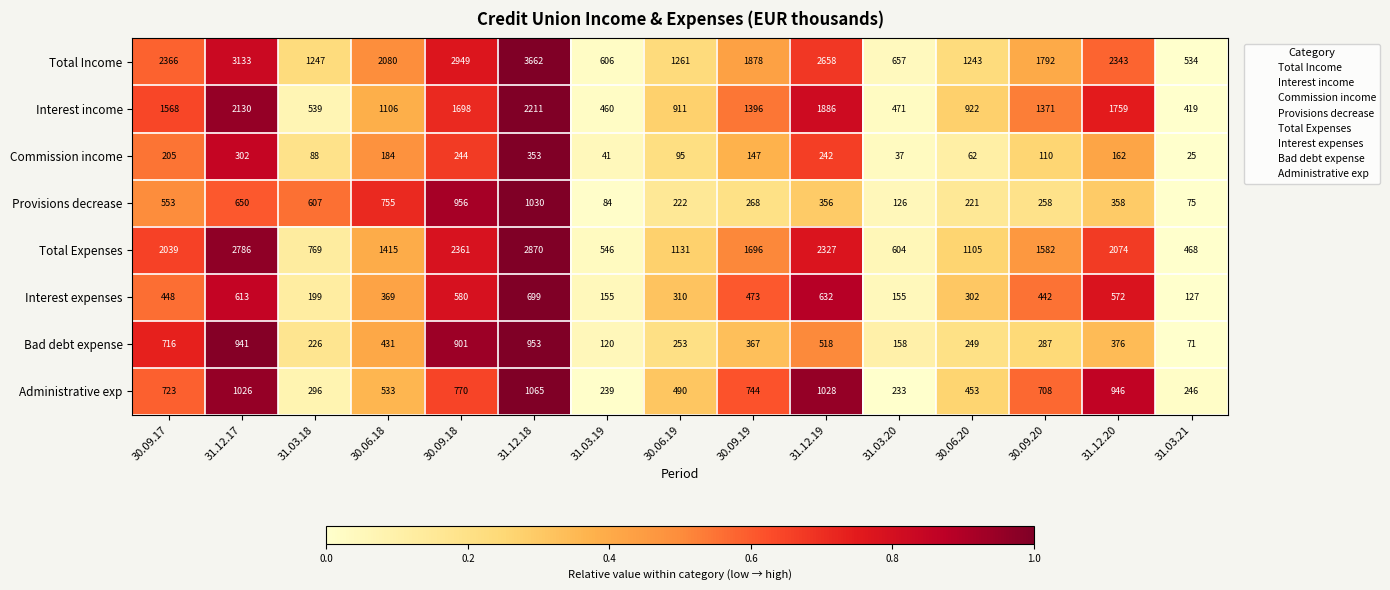

Where does the Provisions decrease series first go above 356?

30.09.17